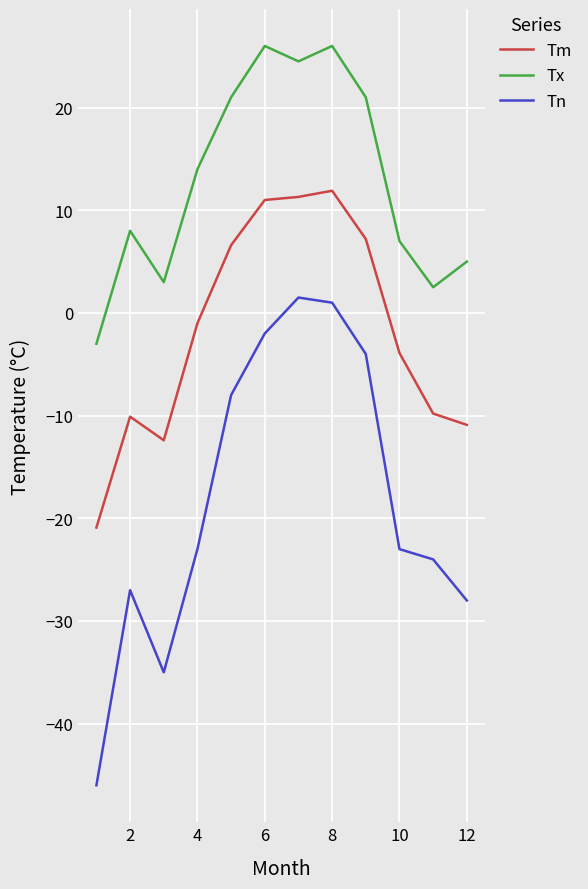

What is the difference between the maximum and minimum values in the Tn series?

47.5